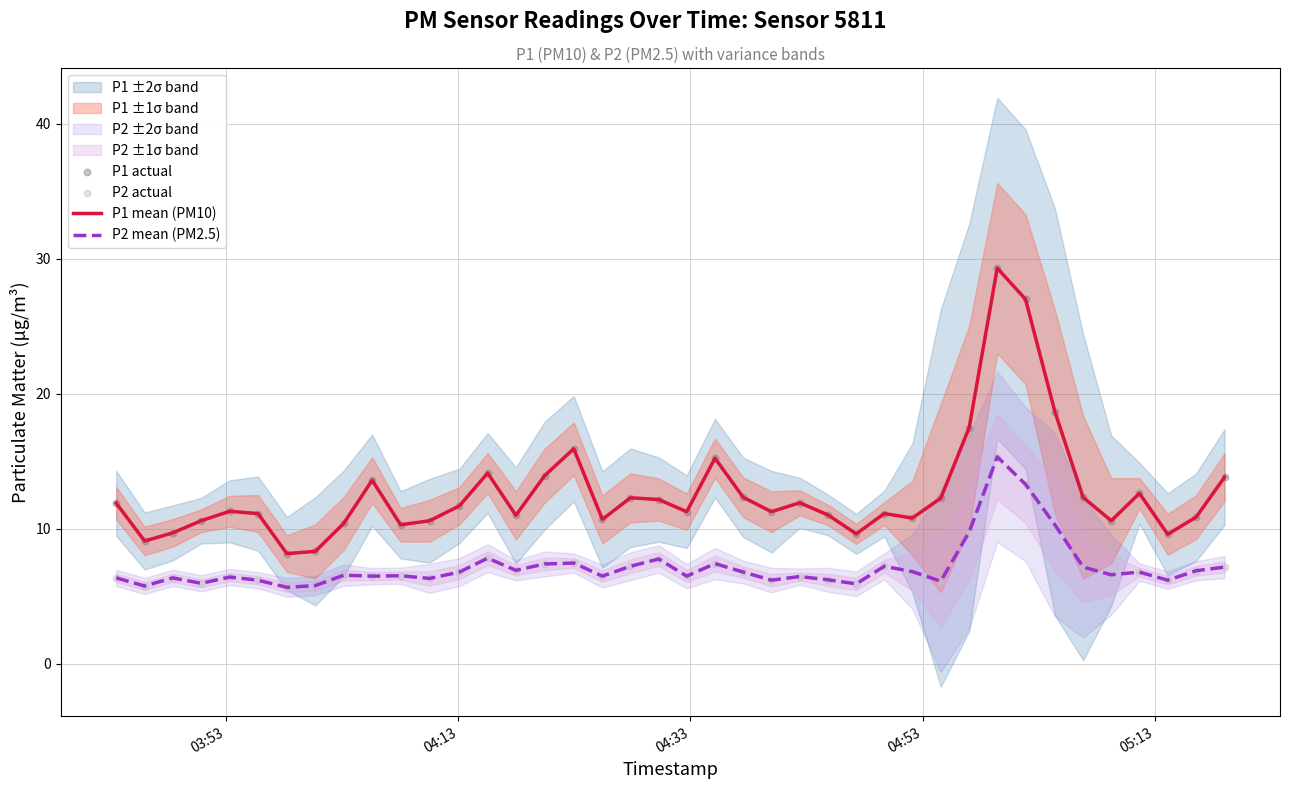

Which series reaches the maximum Y coordinate?

P1 mean (PM10)